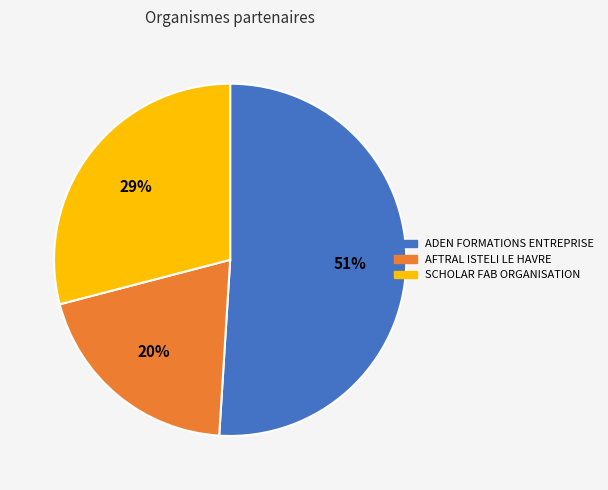

Combined, do SCHOLAR FAB ORGANISATION and AFTRAL ISTELI LE HAVRE account for over 50%?

No